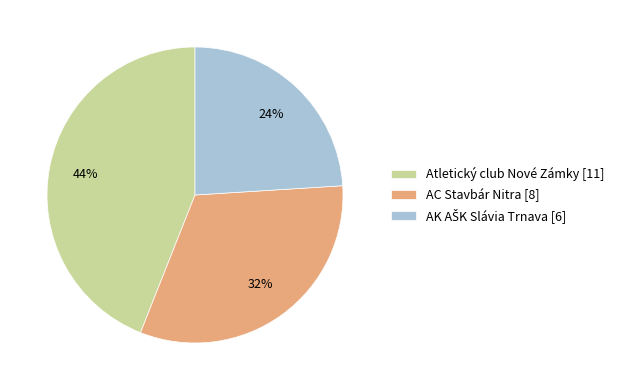

To the nearest percent, what percentage of the pie is Atletický club Nové Zámky [11]?

44%